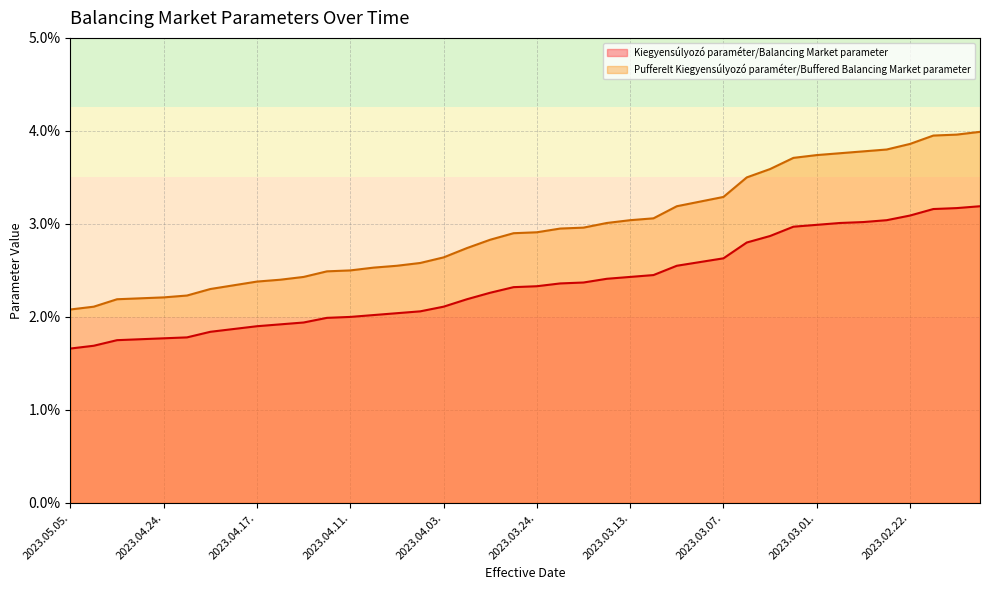

Which category has the highest value across all series?

2023.02.14.